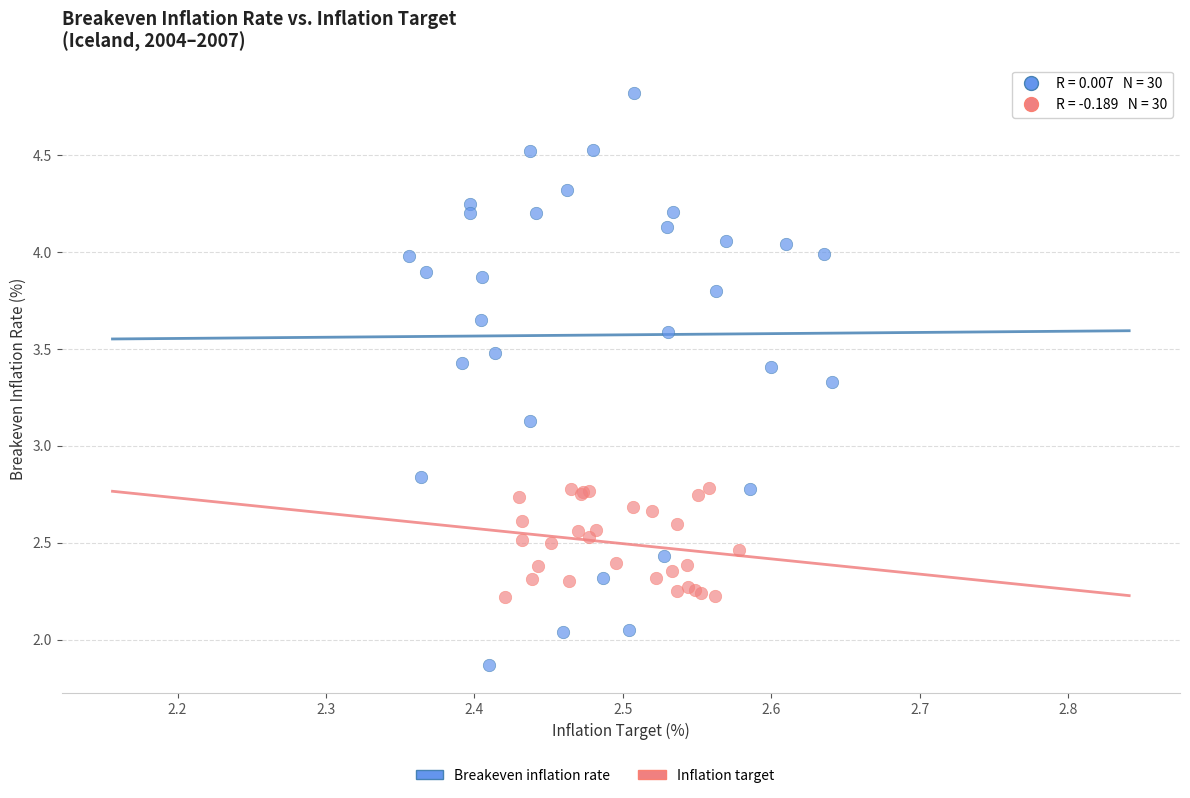

Which series reaches the maximum Y coordinate?

Breakeven inflation rate